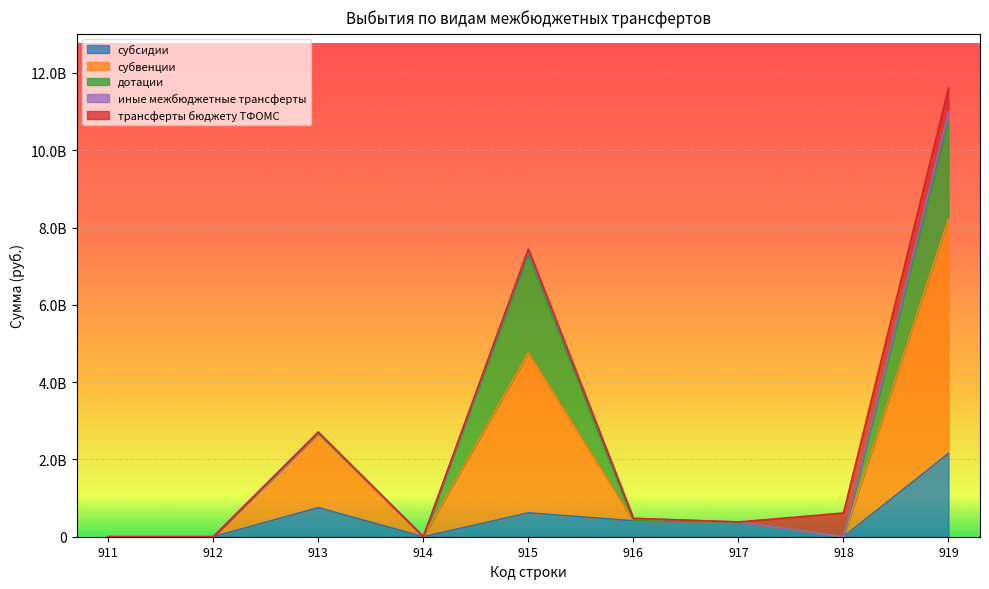

Reading right to left, what are all the values shown in this chart?

субсидии: 2153431297.2	0.0	372102584.8	412832790.8	616696334.3	0.0	751799587.4	0.0	0.0
субвенции: 6069434494.3	0.0	9635404.2	1114657.7	4140568248.5	0.0	1918116183.9	0.0	0.0
дотации: 2530620300.0	0.0	0.0	0.0	2524278000.0	0.0	6342300.0	0.0	0.0
иные межбюджетные трансферты: 252553067.6	0.0	0.0	60773785.9	159257447.7	0.0	32521834.0	0.0	0.0
трансферты бюджету ТФОМС: 612957400.0	612957400.0	0.0	0.0	0.0	0.0	0.0	0.0	0.0